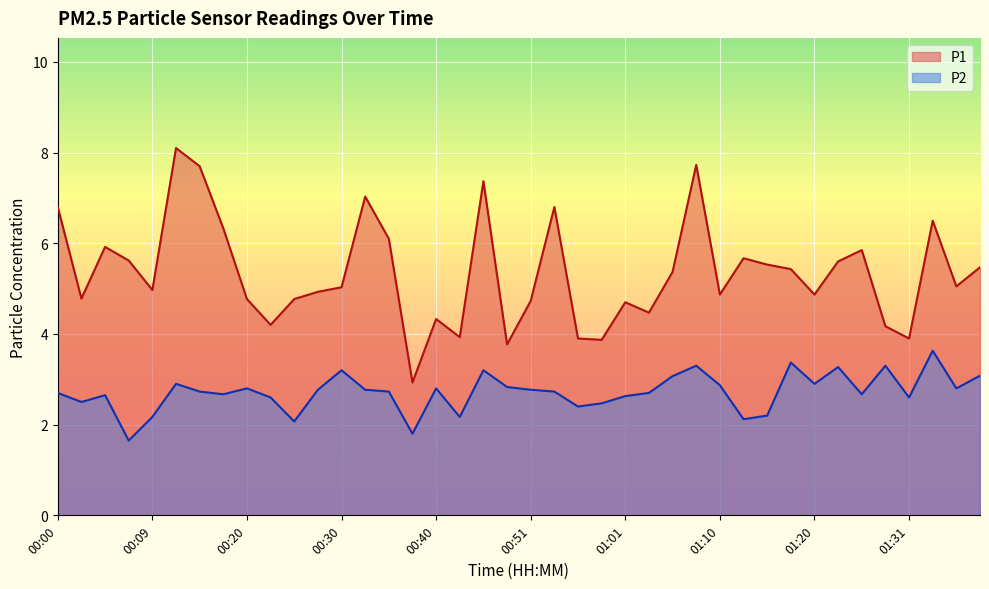

The value of P1 at 00:51 is 4.7. True or false?

True